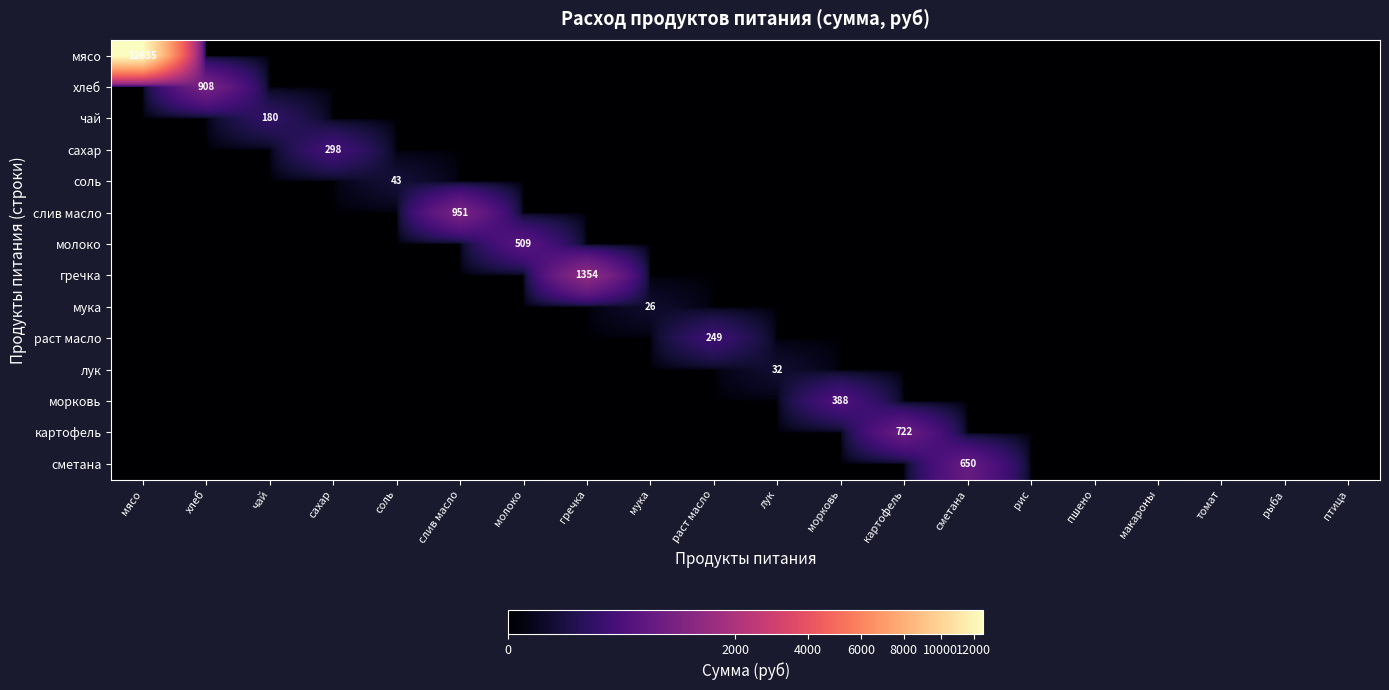

True or false: соль has a value of 43 at соль.

True